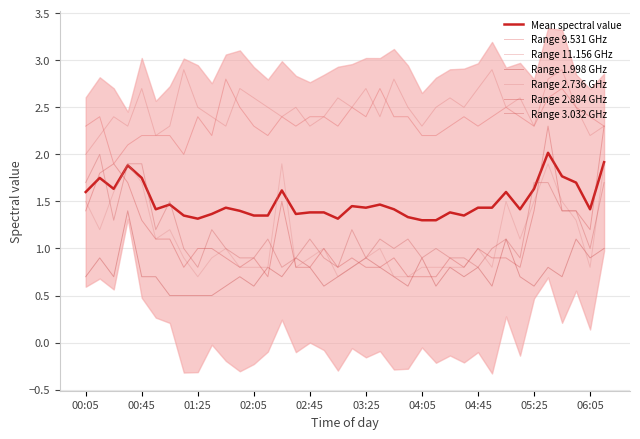

Between 01:15 and 04:35, which is larger?

04:35